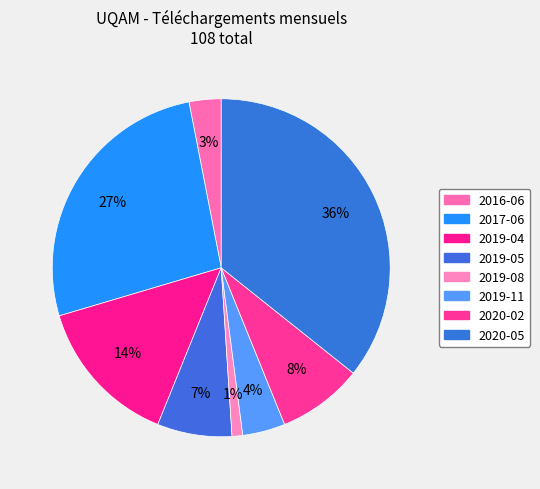

How many segments does this pie chart have?

8